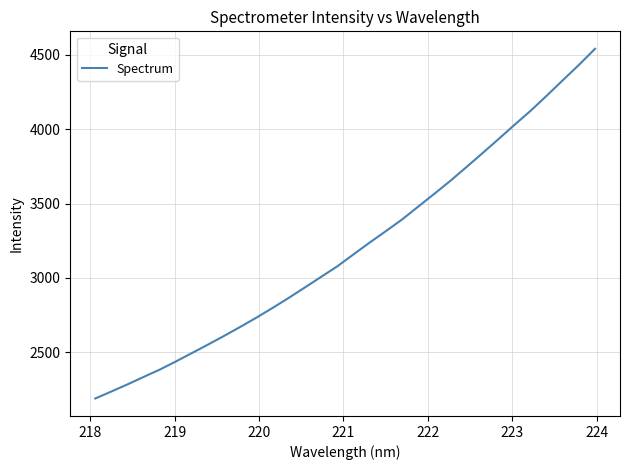

What is the difference between the maximum and minimum values?

2352.2